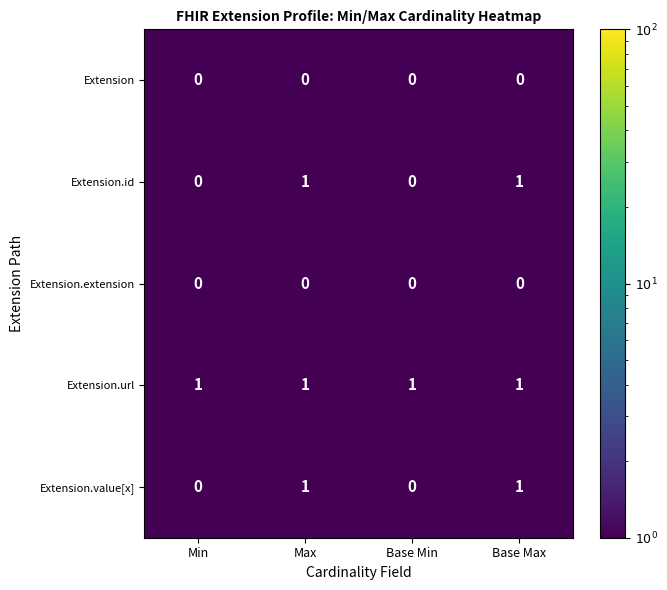

The value of Extension at Base Min is 0. True or false?

True